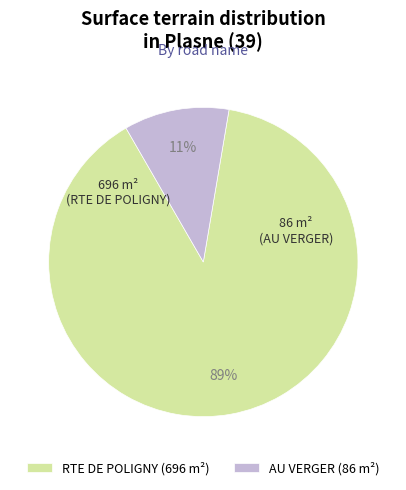

How many segments does this pie chart have?

2